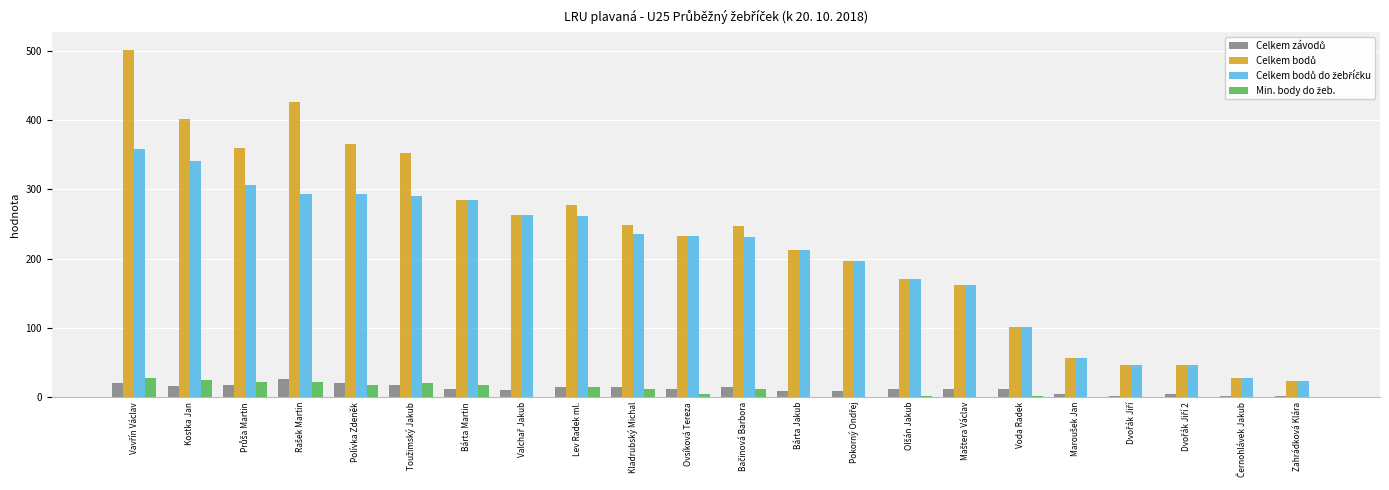

Which category has the lowest value across all series?

Valchař Jakub